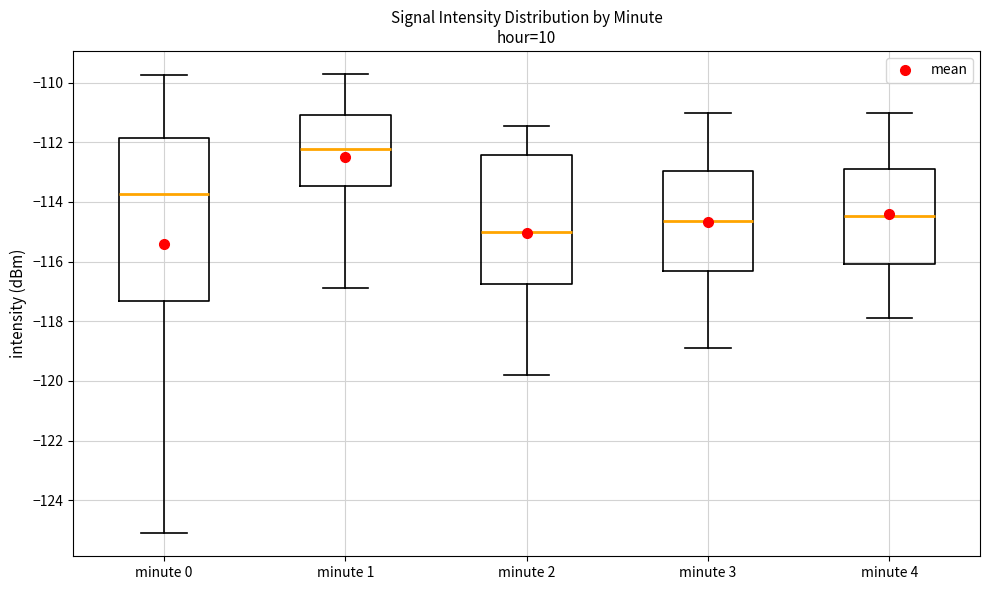

Reading left to right, transcribe this box plot: for each box, give where its median line is, the range the box spans, and where its two whiskers end, as read against the y-axis. The values are not printed on the chart, so give them approximately, as read against the axis.

minute 0: median -113.8, box -117.4 to -111.8, whiskers -125.2 to -109.8
minute 1: median -112.2, box -113.4 to -111.0, whiskers -116.8 to -109.8
minute 2: median -115.0, box -116.8 to -112.4, whiskers -119.8 to -111.4
minute 3: median -114.6, box -116.4 to -113.0, whiskers -119.0 to -111.0
minute 4: median -114.4, box -116.0 to -112.8, whiskers -117.8 to -111.0